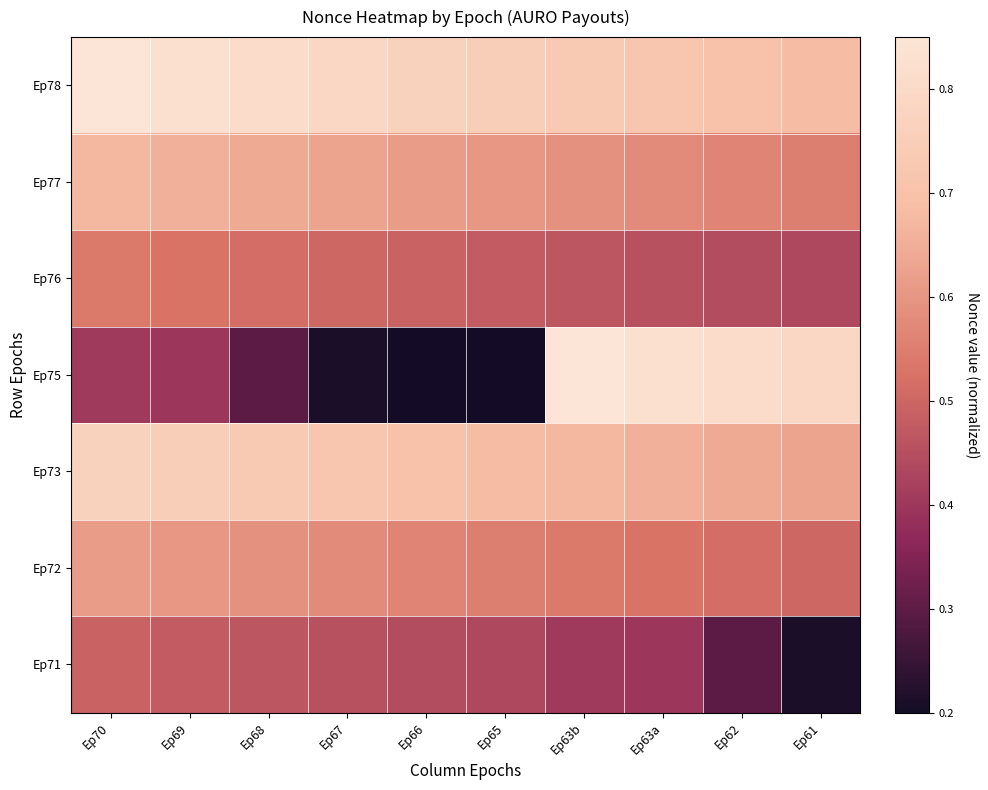

Which has a higher value, Ep62 or Ep67?

Ep67